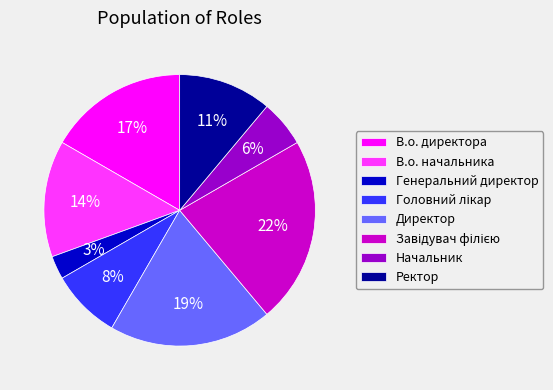

Do В.о. начальника and Начальник together represent more than half of the pie?

No